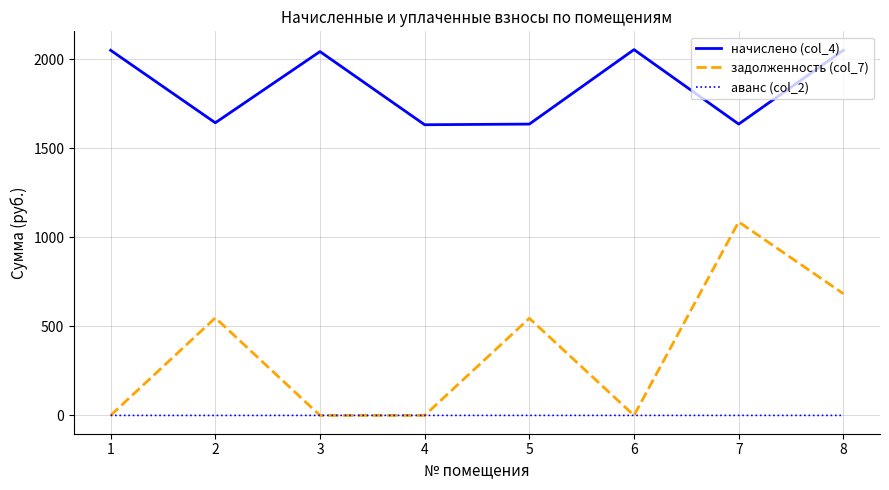

What is the minimum value shown in the chart?

-0.2